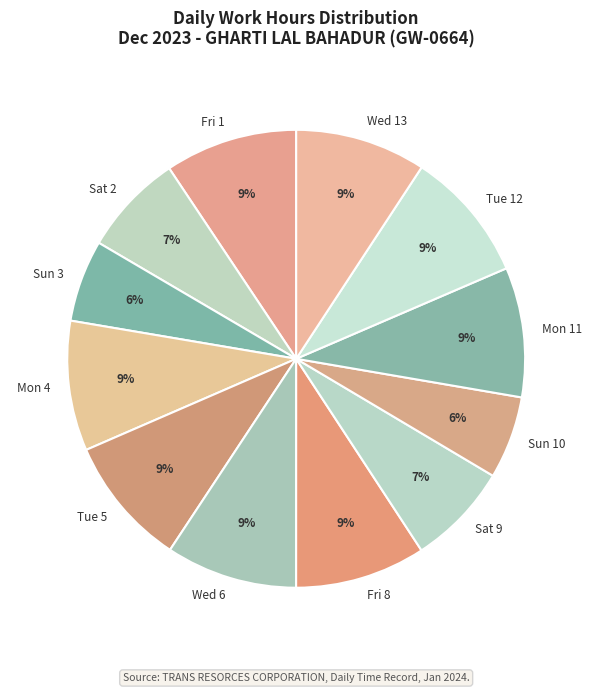

How many segments does this pie chart have?

12